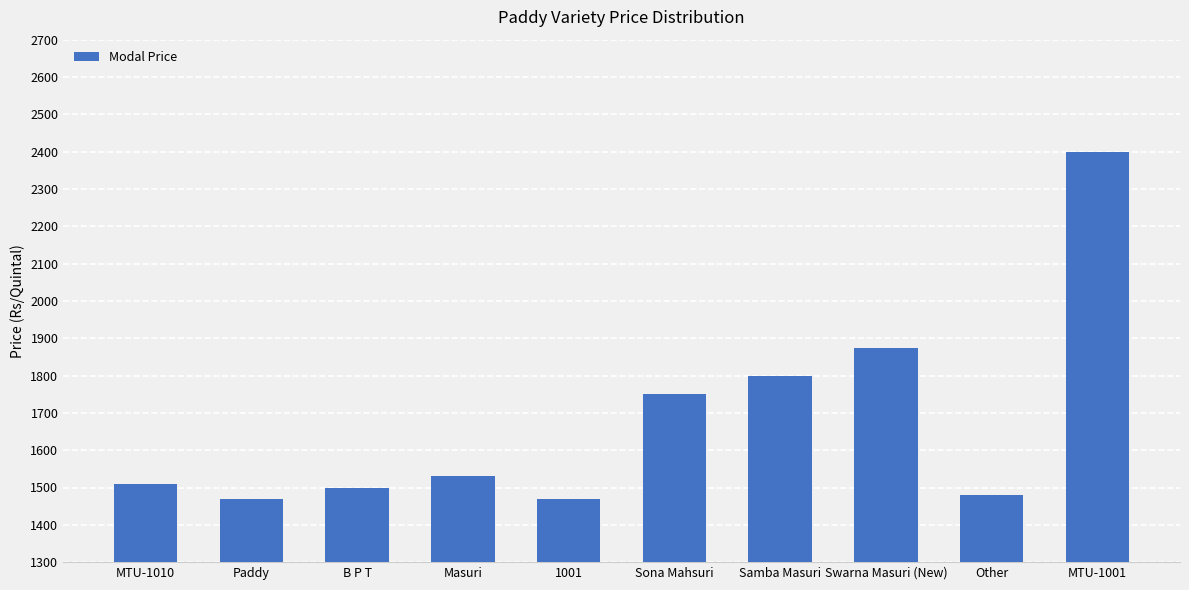

Where is the data nearest to the value 1935?

Swarna Masuri (New)